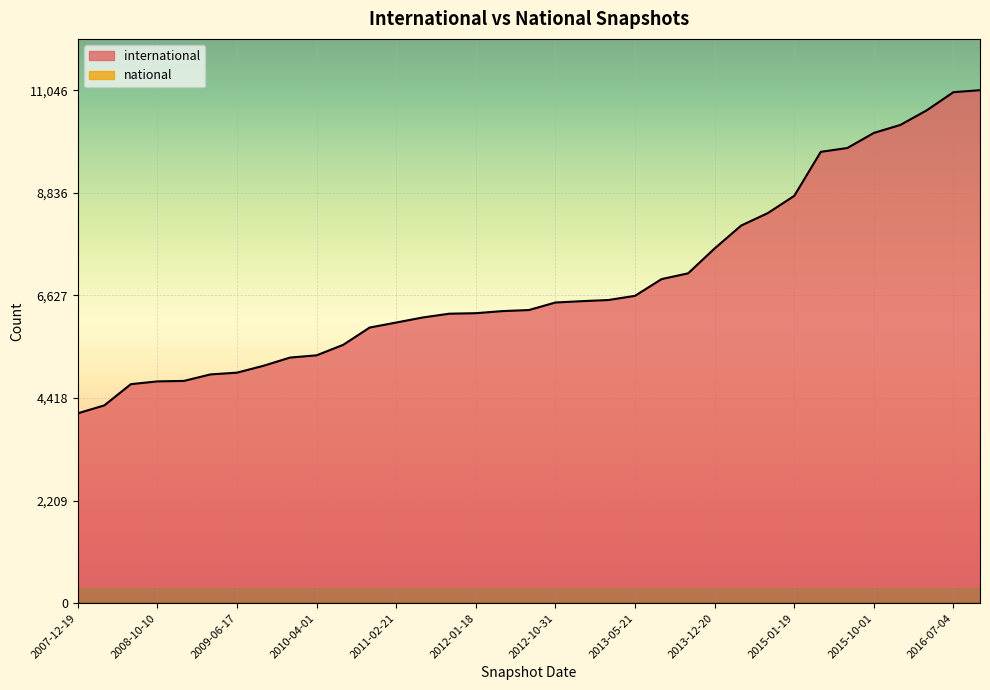

Does the chart display data point markers on the line(s)?

No